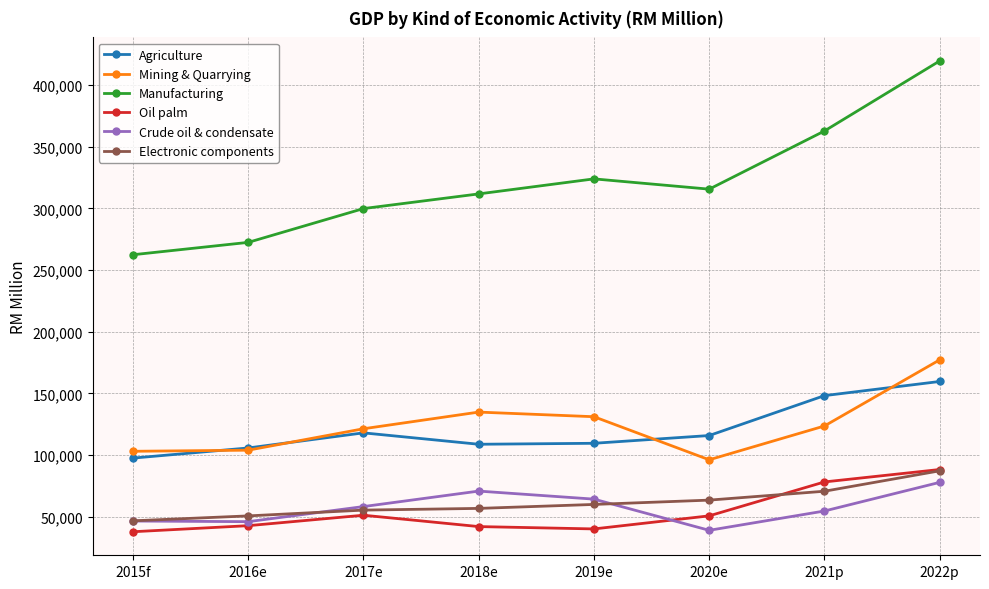

What is the difference between the Agriculture values at 2016e and 2022p?

53891